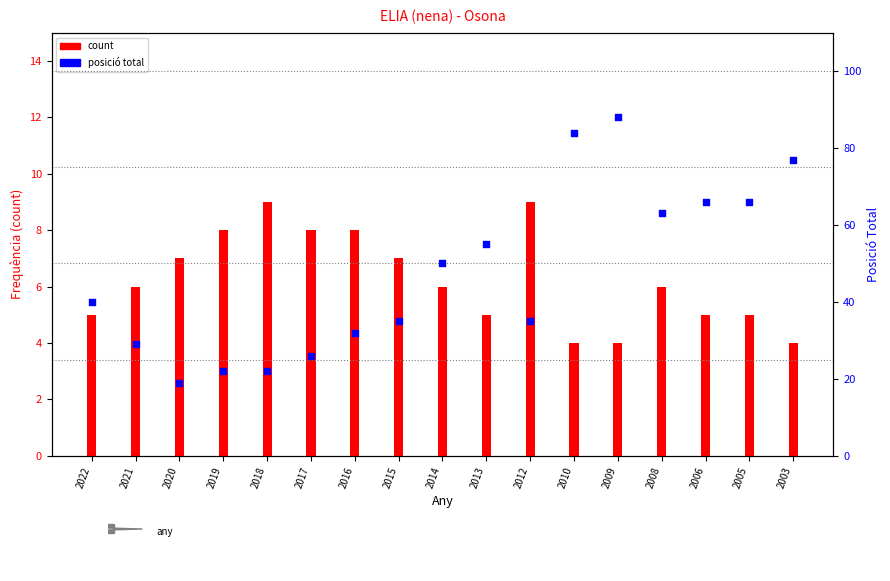

Which series contains the lowest Y value?

count